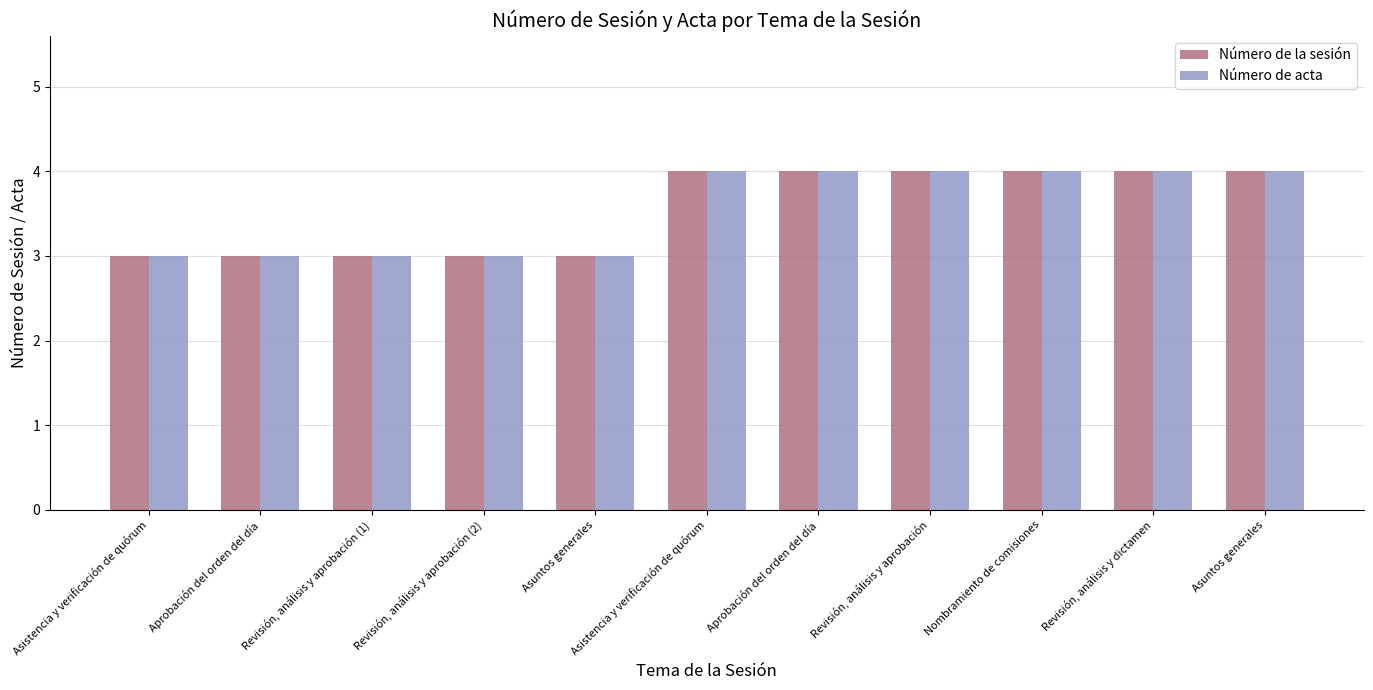

What is the approximate value of Número de acta at Revisión, análisis y aprobación (1)?

3